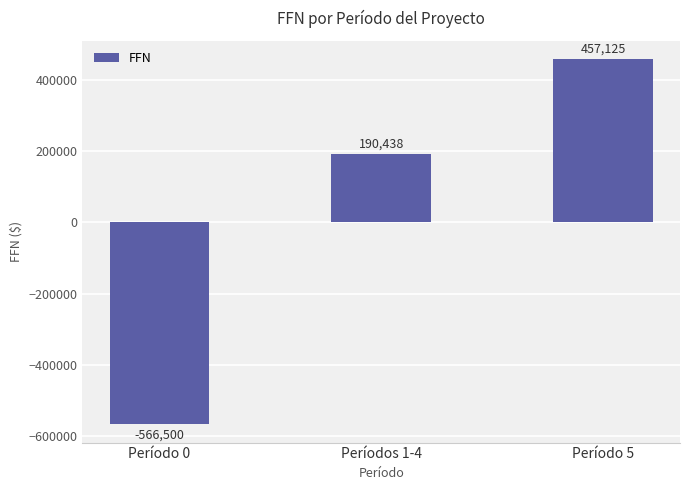

List the labels in order of value, largest first.

Período 5, Períodos 1-4, Período 0